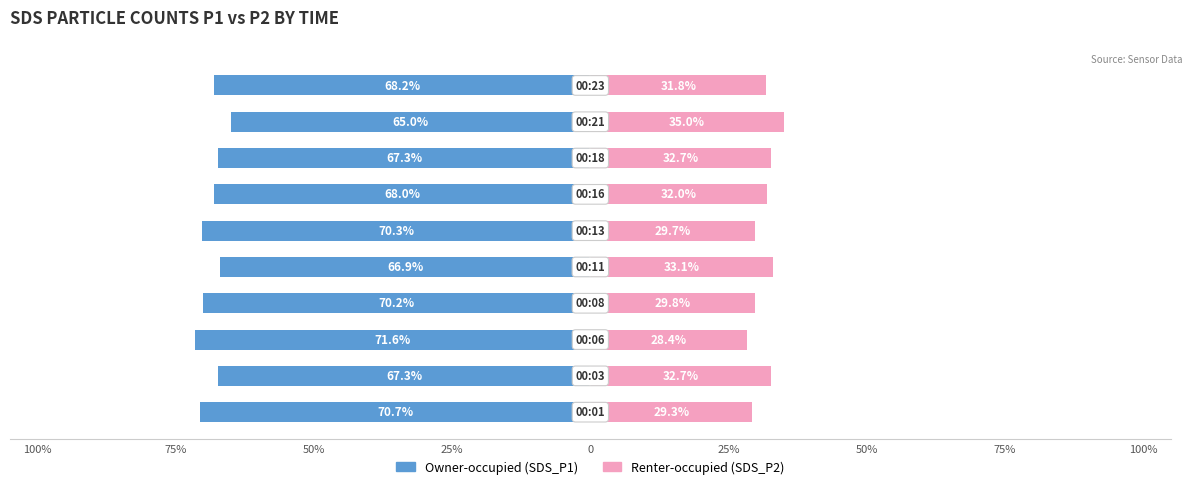

What is the difference between the second highest and minimum values in the Renter-occupied series?

4.7